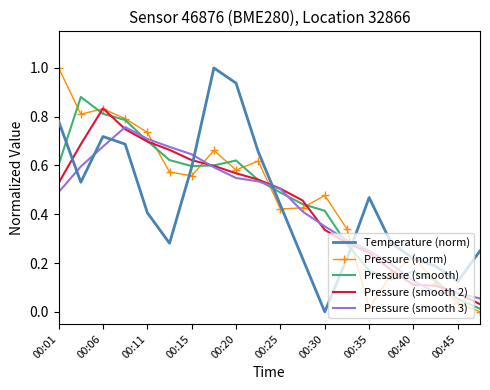

How many times do Pressure (norm) and Pressure (smooth 3) cross each other?

7